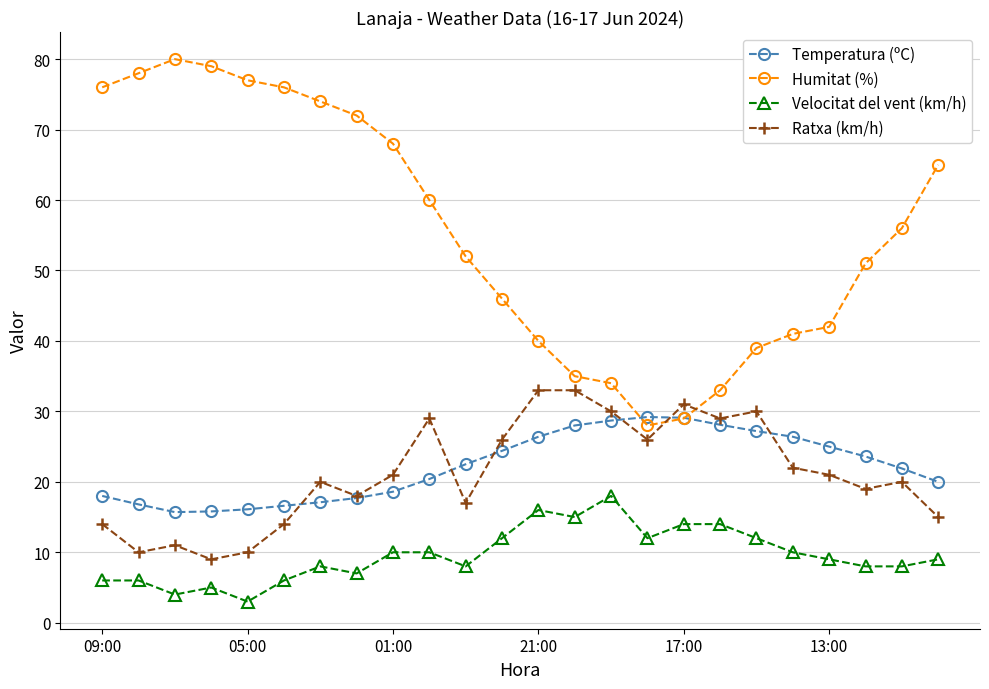

True or false: Ratxa (km/h) and Humitat (%) intersect in this chart.

True